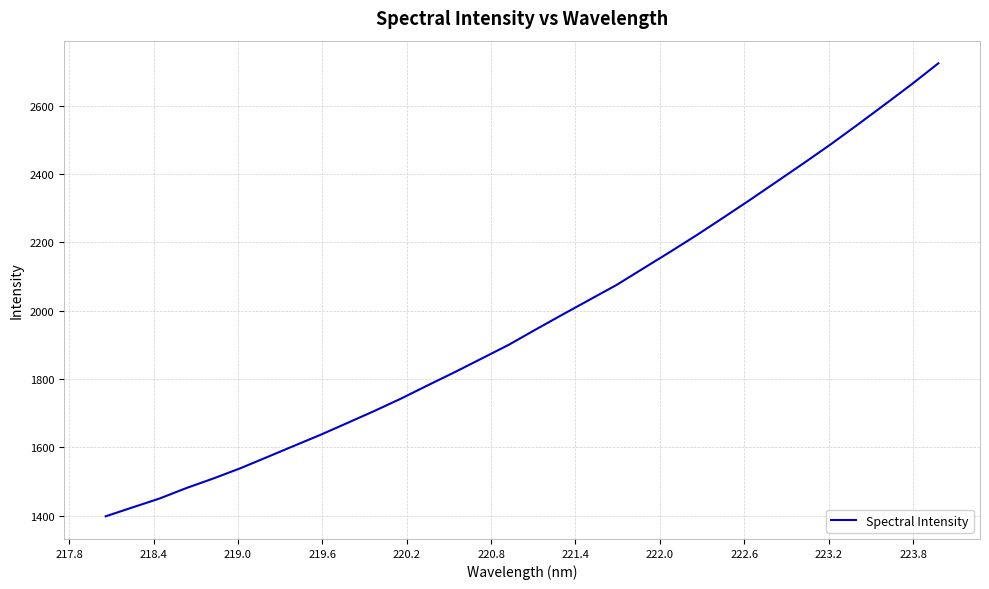

What is the minimum value shown in the chart?

1398.3